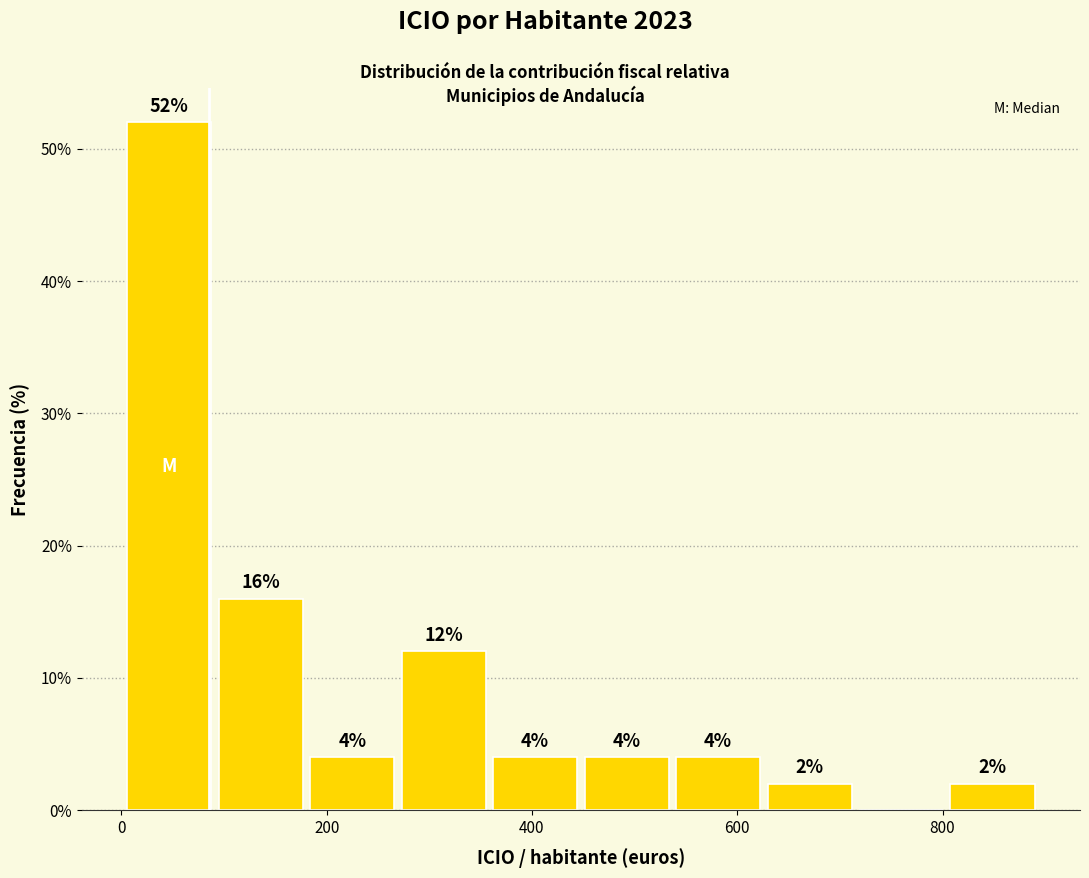

Over which range of the x-axis is the bar tallest?

0 to 100